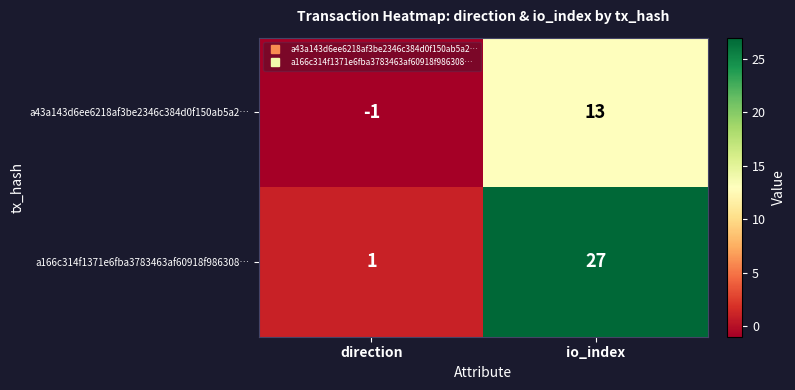

Reading left to right, transcribe all the data shown in this chart.

a43a143d6ee6218af3be2346c384d0f150ab5a2…: direction=-1	io_index=13
a166c314f1371e6fba3783463af60918f986308…: direction=1	io_index=27